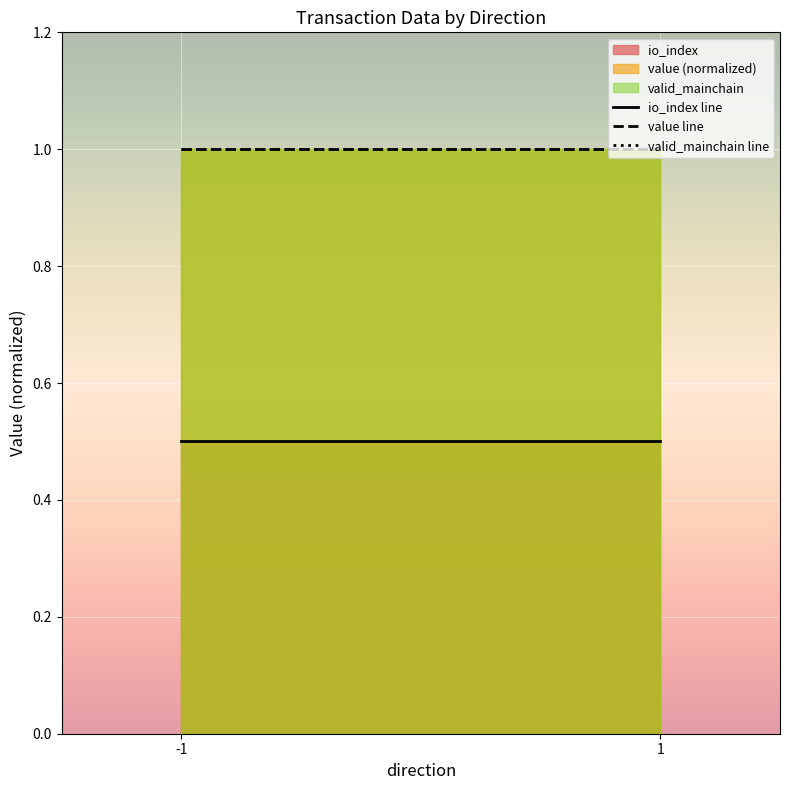

The value of io_index line at -1 is 0.5. True or false?

True